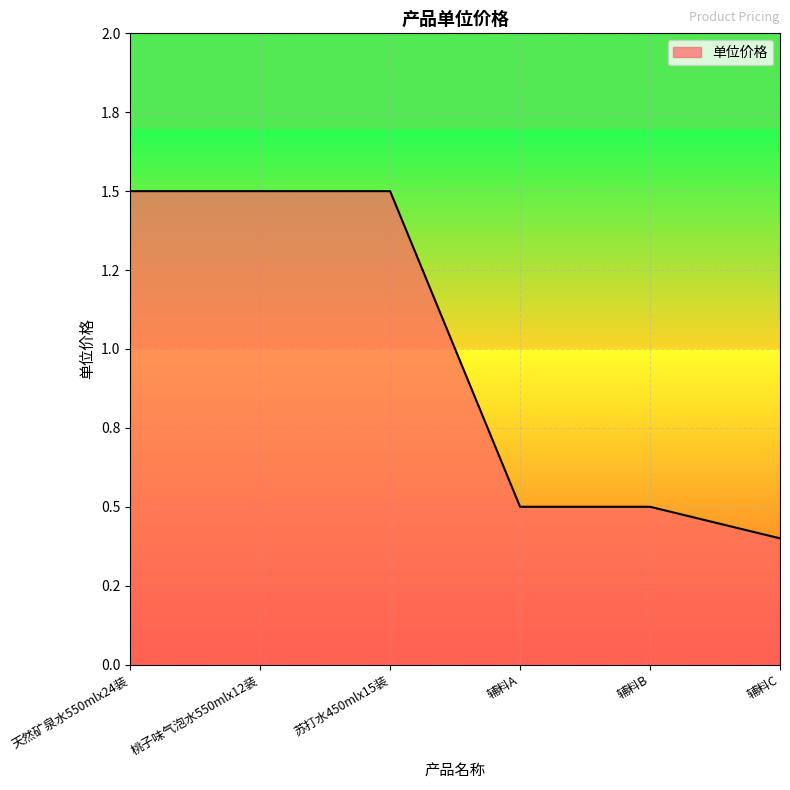

Does the chart display data point markers on the line(s)?

No